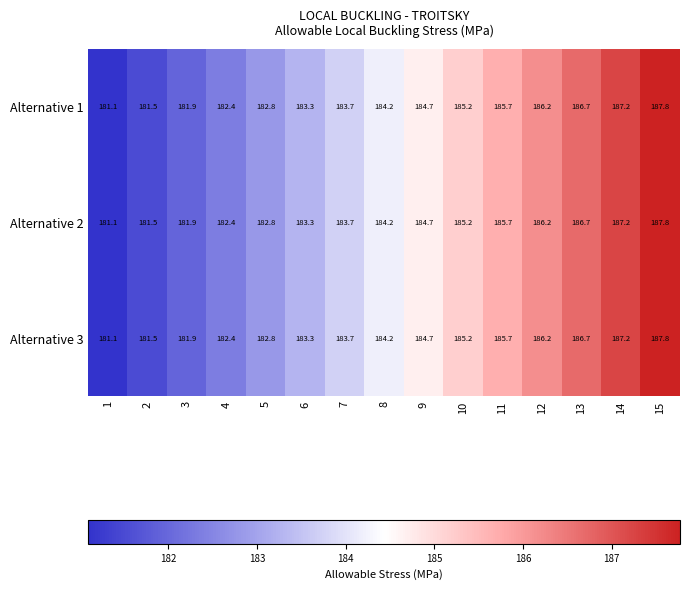

True or false: Alternative 1 has a value of 184.2 at 8.

True